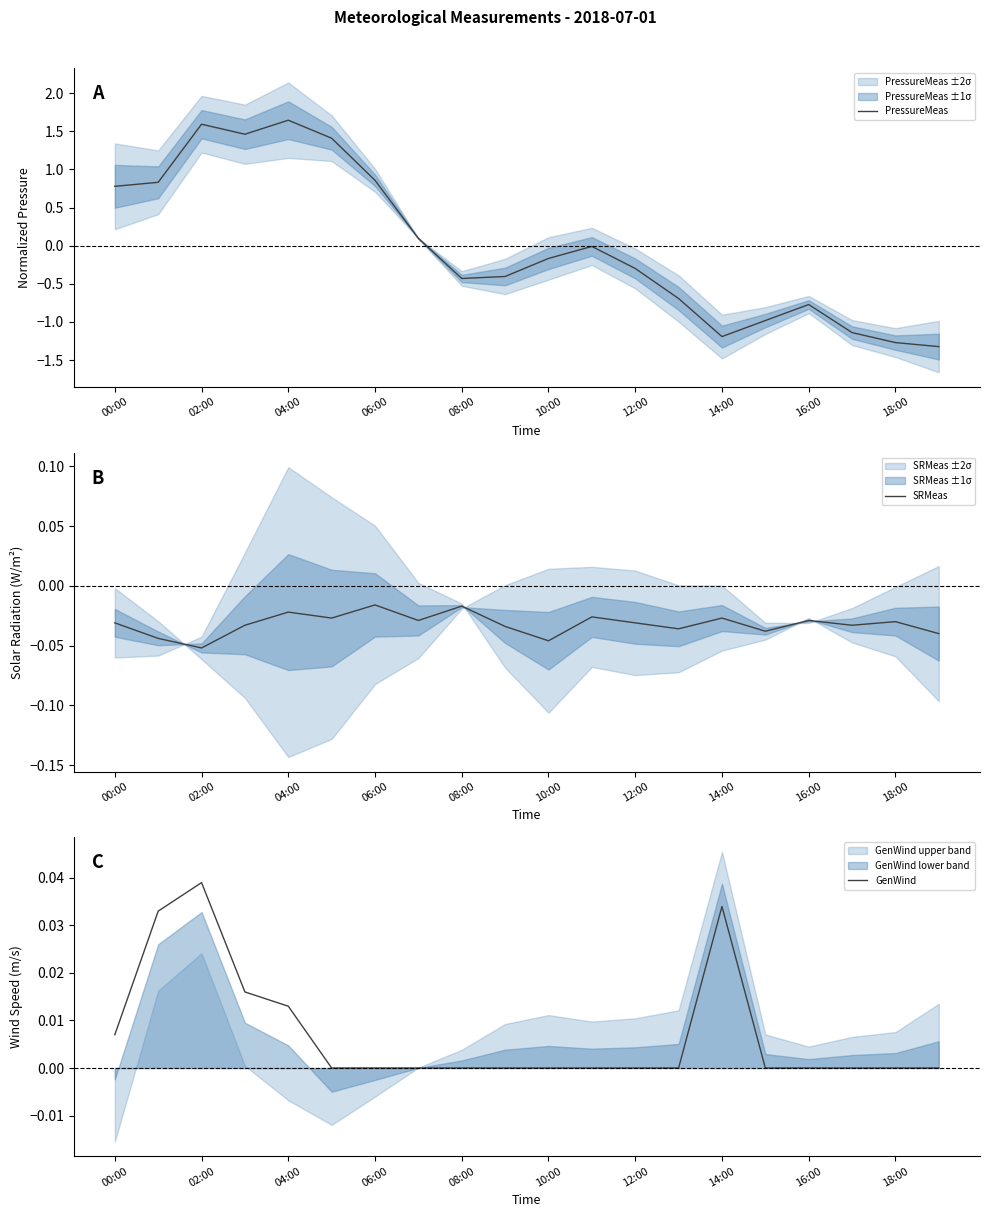

What are all the series names shown in the legend?

PressureMeas, SRMeas, GenWind